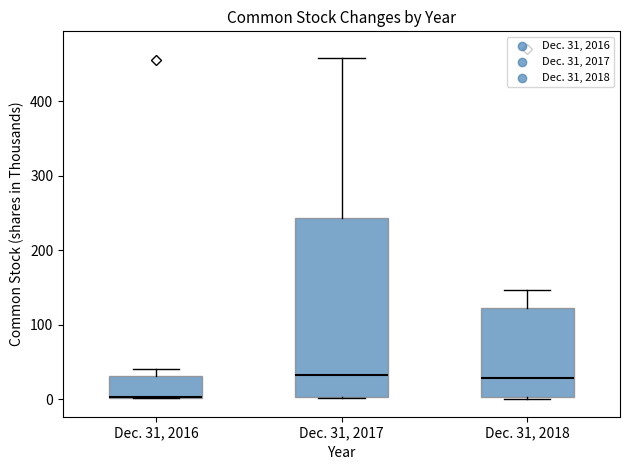

Comparing the boxes themselves (not the whiskers), which one is the tallest?

Dec. 31, 2017